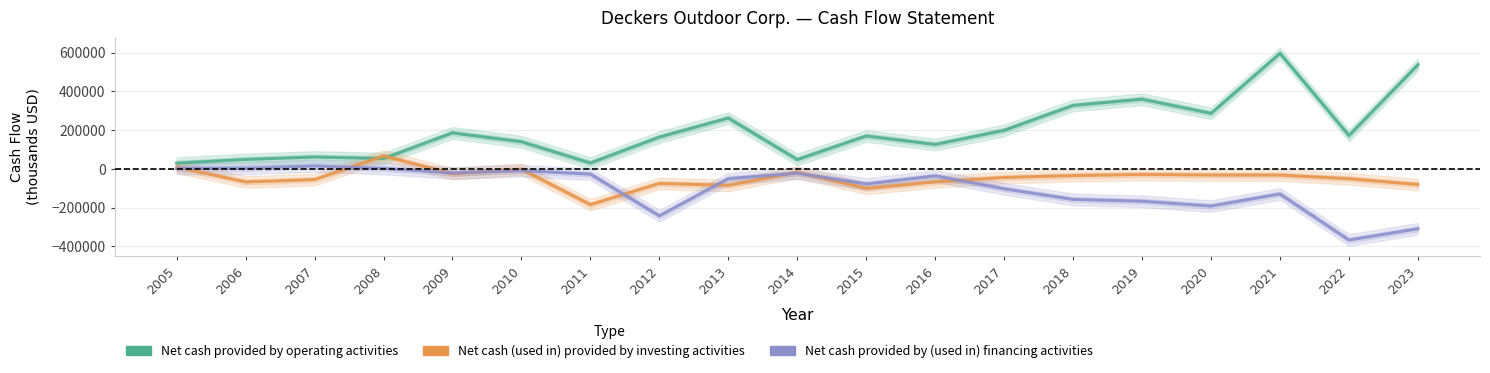

What is the spread (max minus min) of values at 2019?

526699